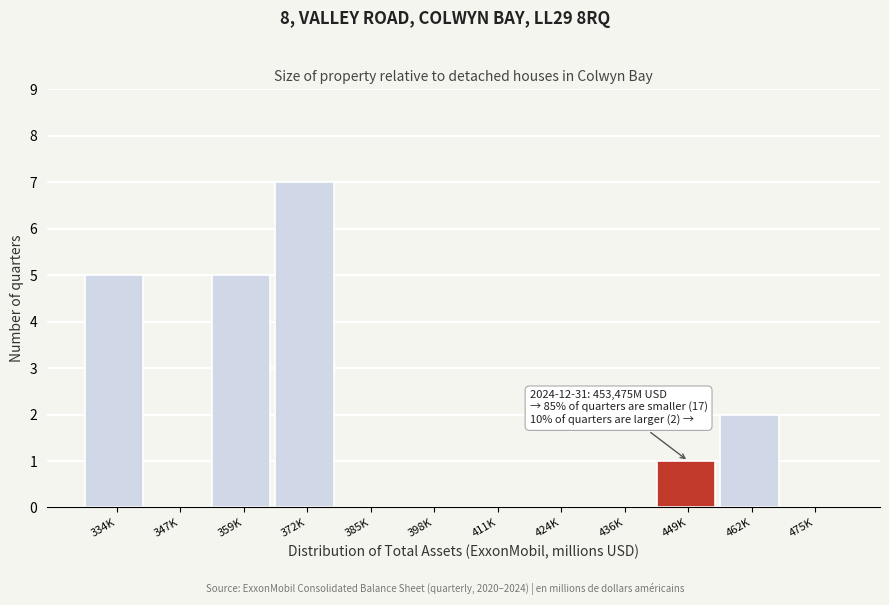

Reading left to right, extract all data points from this chart.

334K=5	347K=0	359K=5	372K=7	385K=0	398K=0	411K=0	424K=0	436K=0	449K=1	462K=2	475K=0